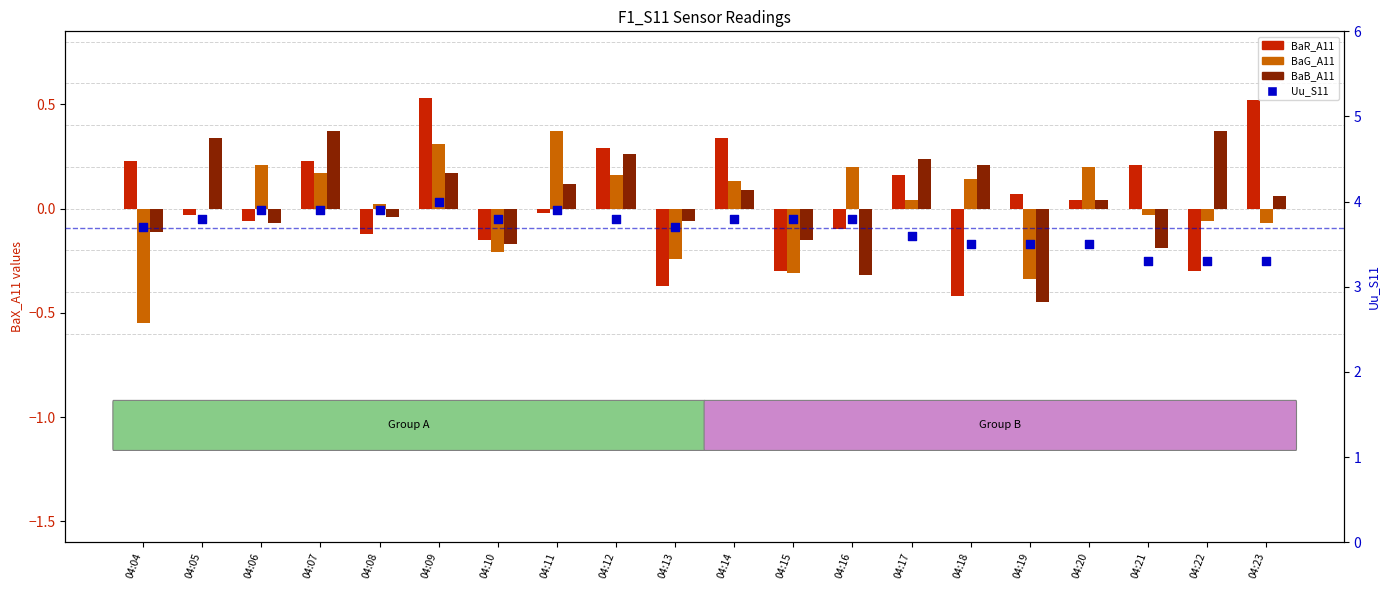

Which series reaches the minimum Y coordinate?

BaG_A11